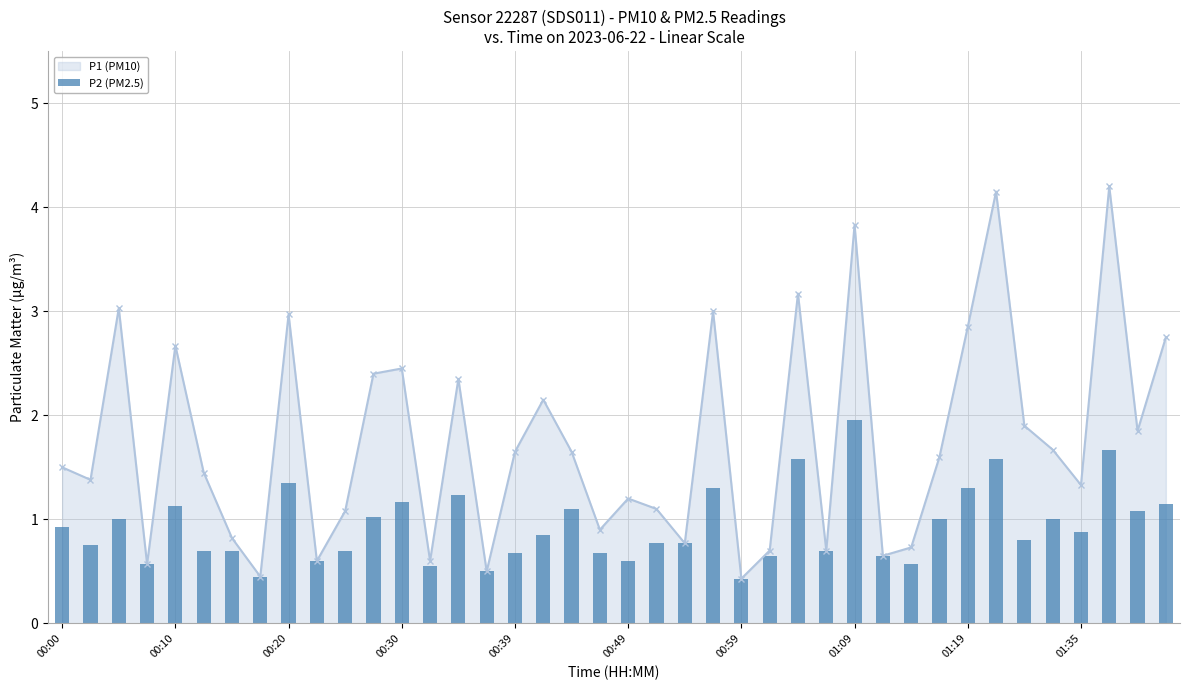

True or false: P1 (PM10) has more than 1 points higher than both neighbors.

True